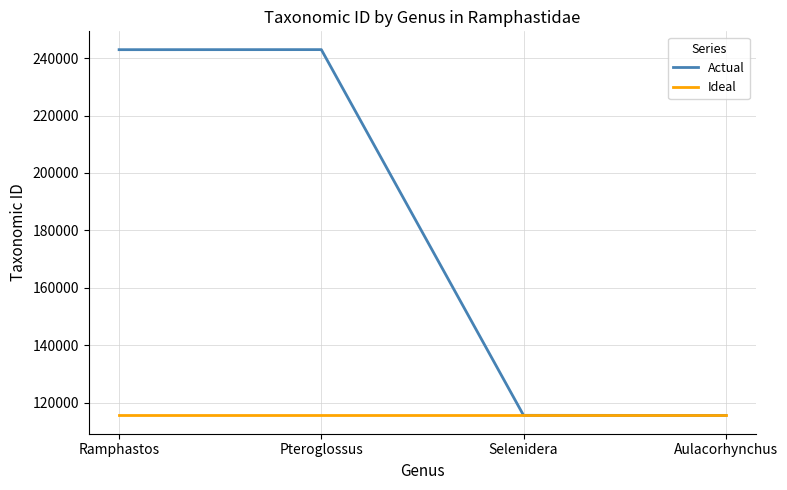

At which label is Actual closest to 179245?

Selenidera